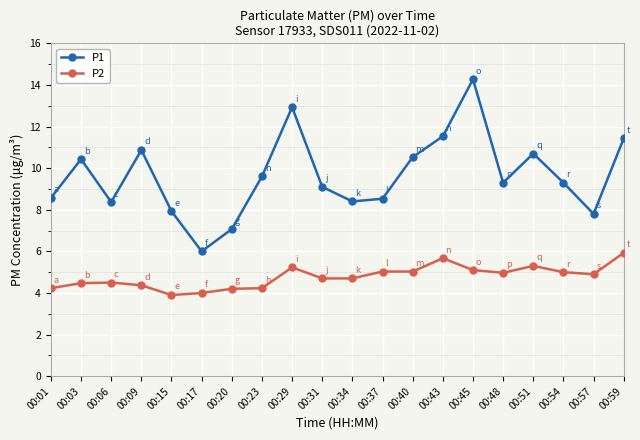

What is the value of the P2 point at the 9th from the left?

5.2